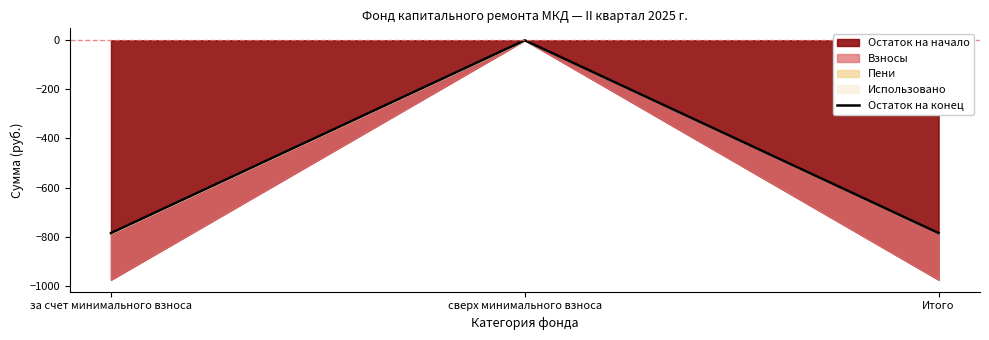

Reading left to right, transcribe all the data shown in this chart.

за счет минимального взноса=-785.6	сверх минимального взноса=0.0	Итого=-785.6